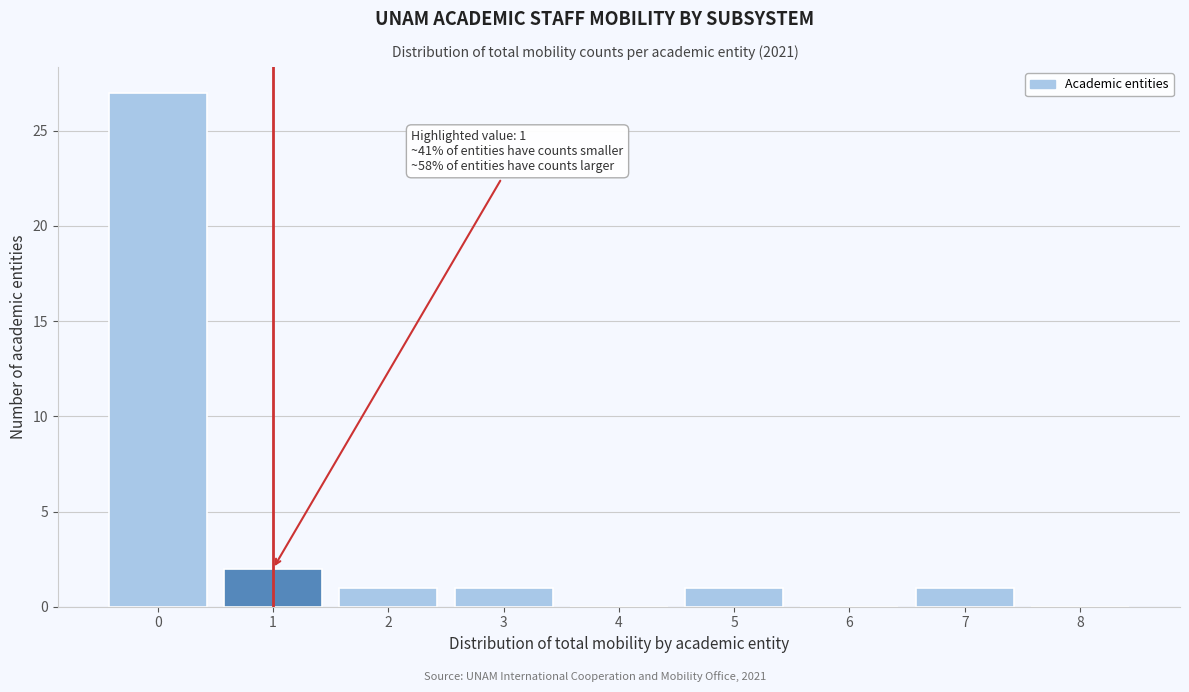

Reading left to right, extract all data points from this chart.

0=27	1=2	2=1	3=1	4=0	5=1	6=0	7=1	8=0